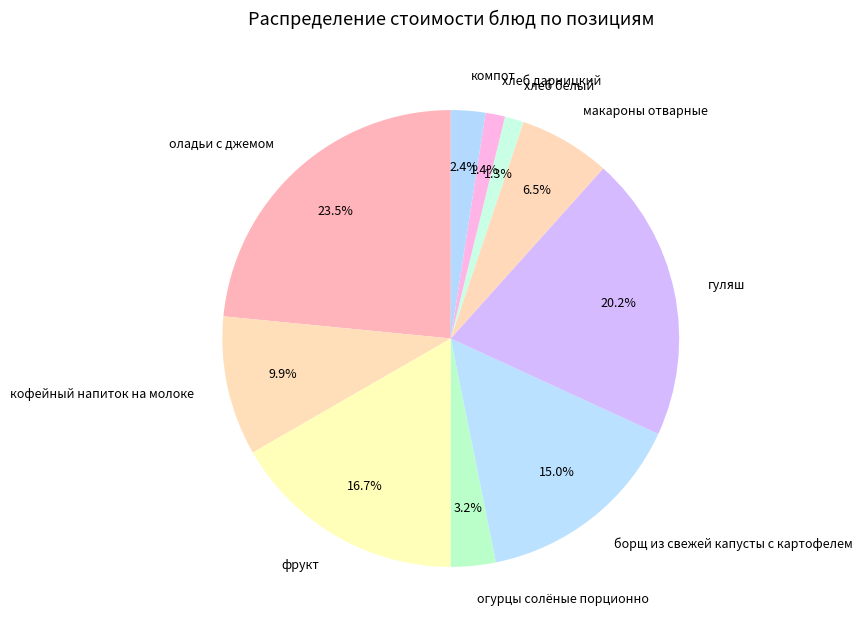

What is the ratio of the value at борщ из свежей капусты с картофелем to the value at фрукт?

0.9